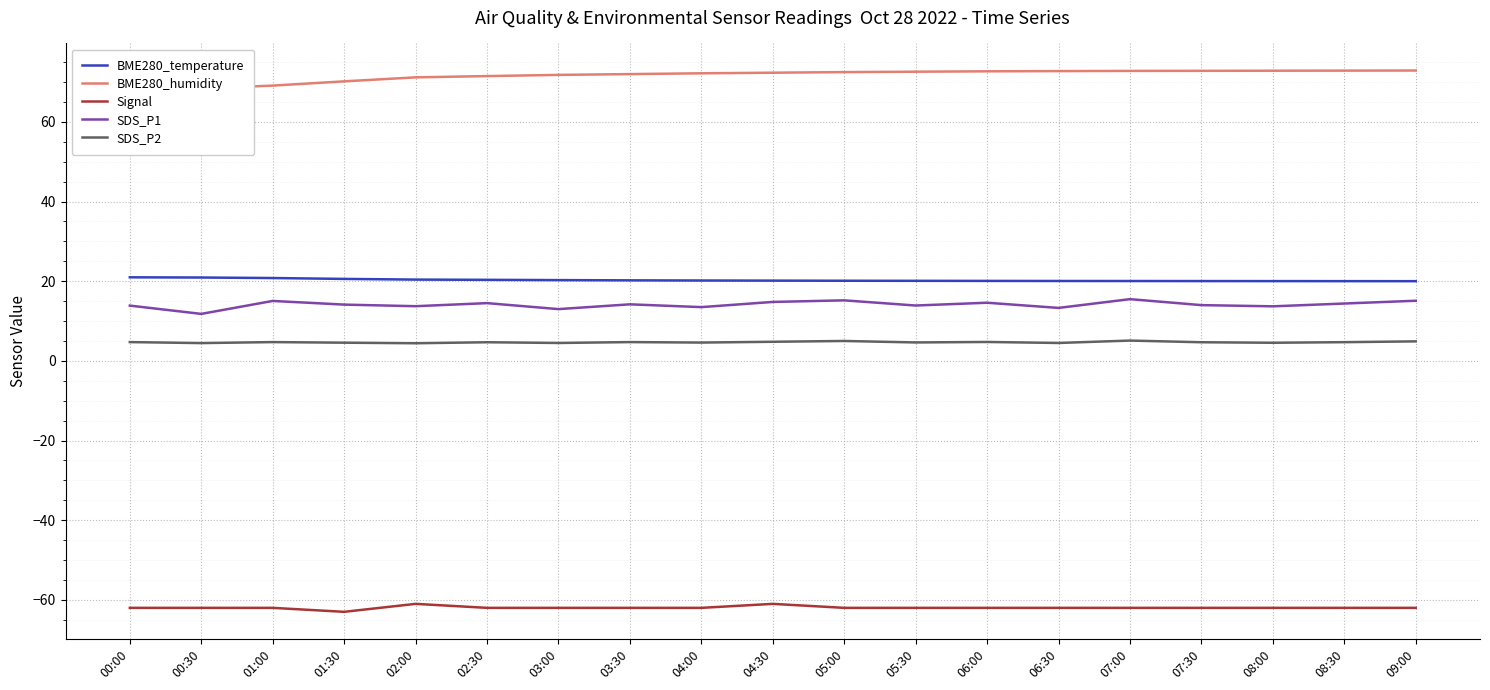

What is the value of the Signal point at the 11th from the left?

-62.0